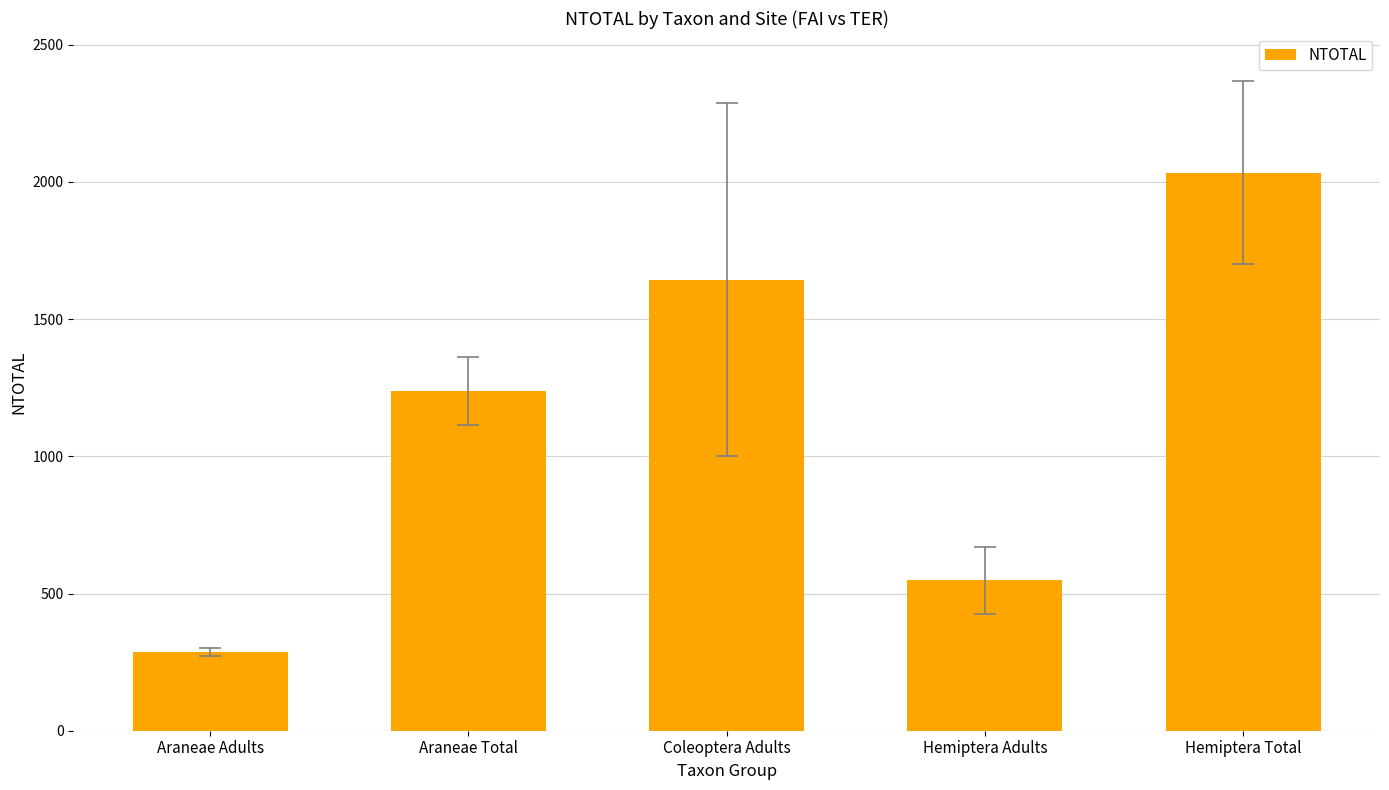

Which label corresponds to the smallest value in the chart?

Araneae Adults